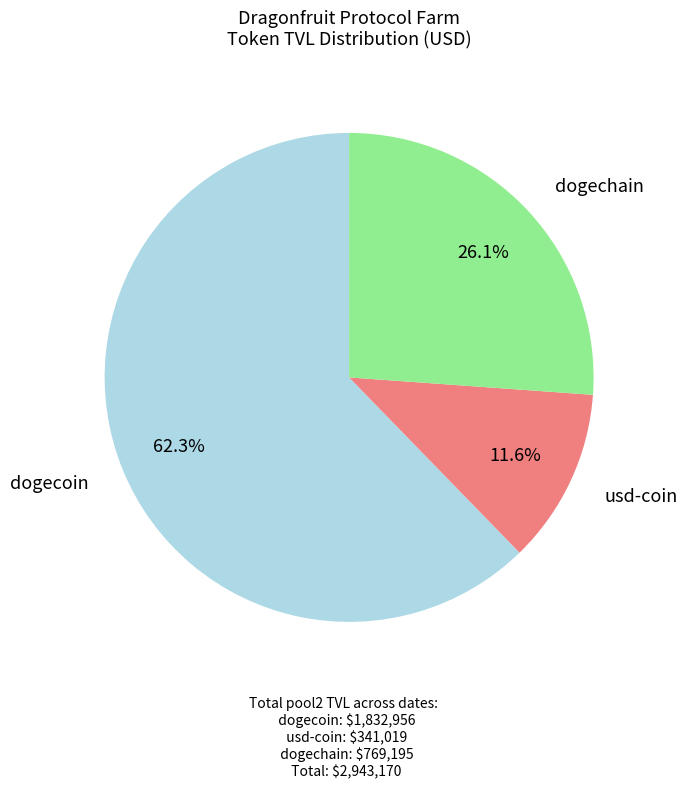

Rank the categories by value from lowest to highest.

usd-coin, dogechain, dogecoin